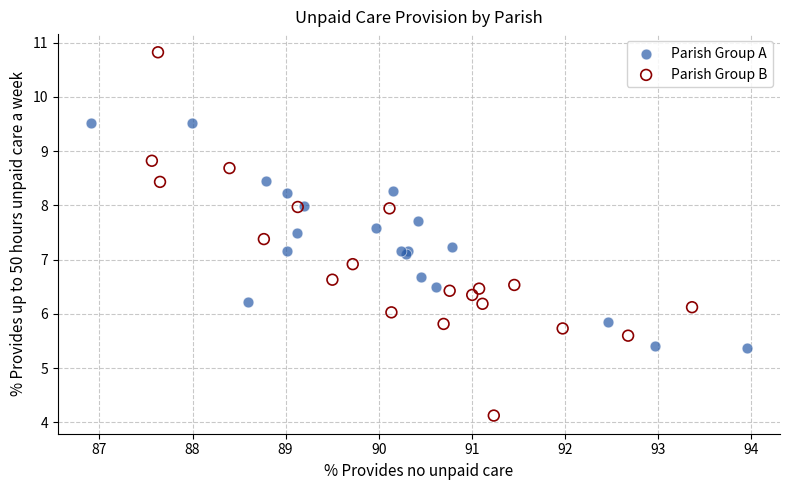

Which series has the widest spread of Y values?

Parish Group B